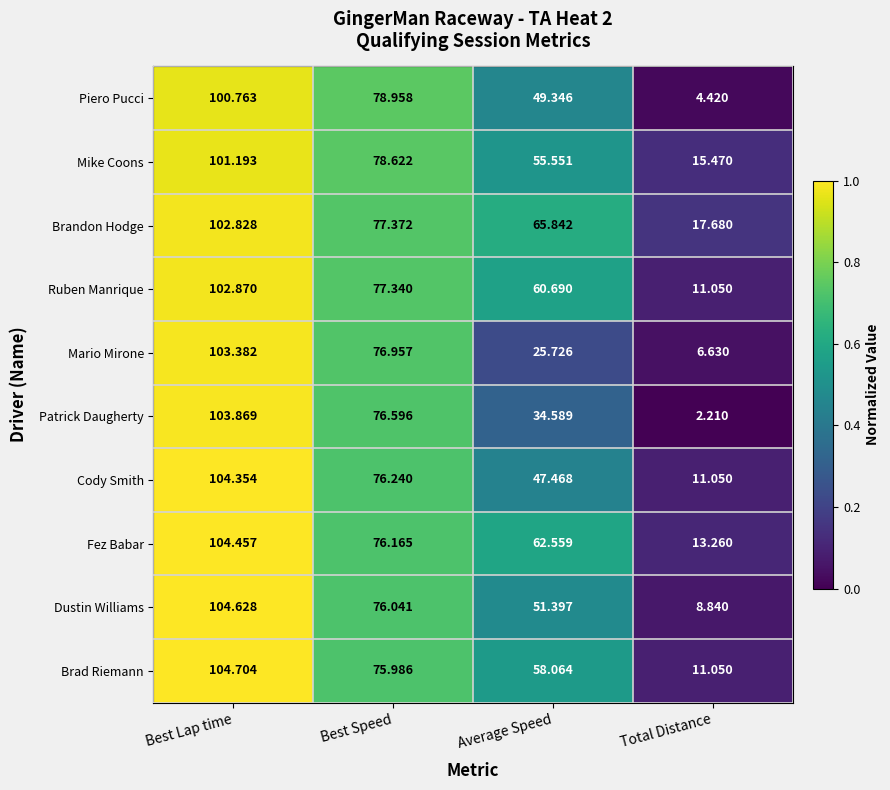

At Best Lap time, list the series in order from largest to smallest.

Brad Riemann, Dustin Williams, Fez Babar, Cody Smith, Patrick Daugherty, Mario Mirone, Ruben Manrique, Brandon Hodge, Mike Coons, Piero Pucci